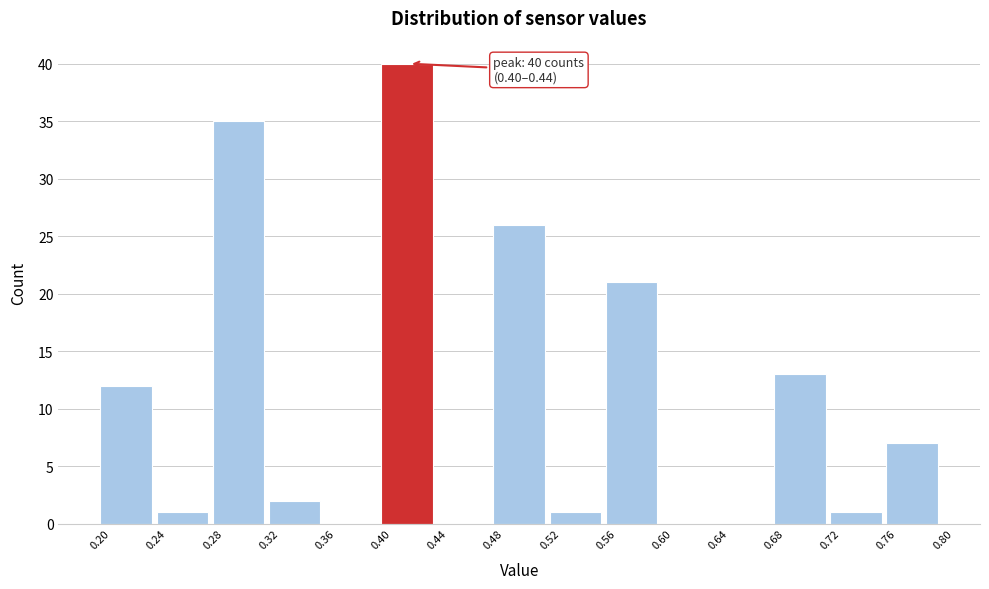

Which range on the x-axis has the tallest bar?

0.40 to 0.44